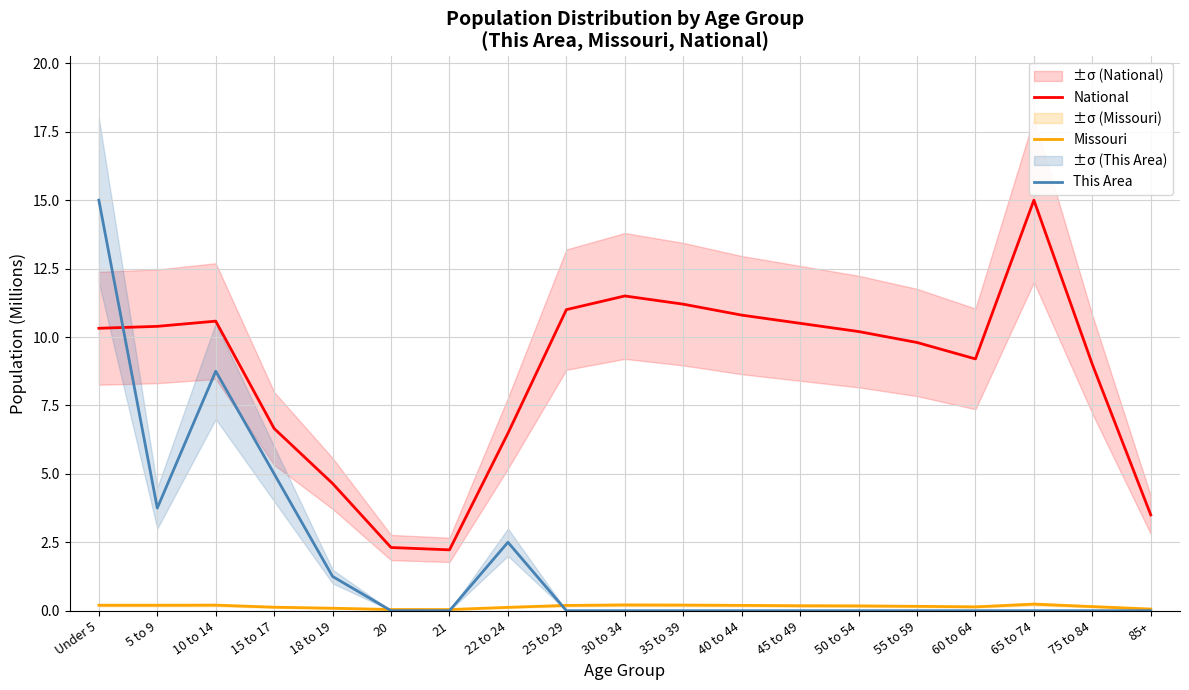

Which has a higher value, Under 5 or 15 to 17?

Under 5